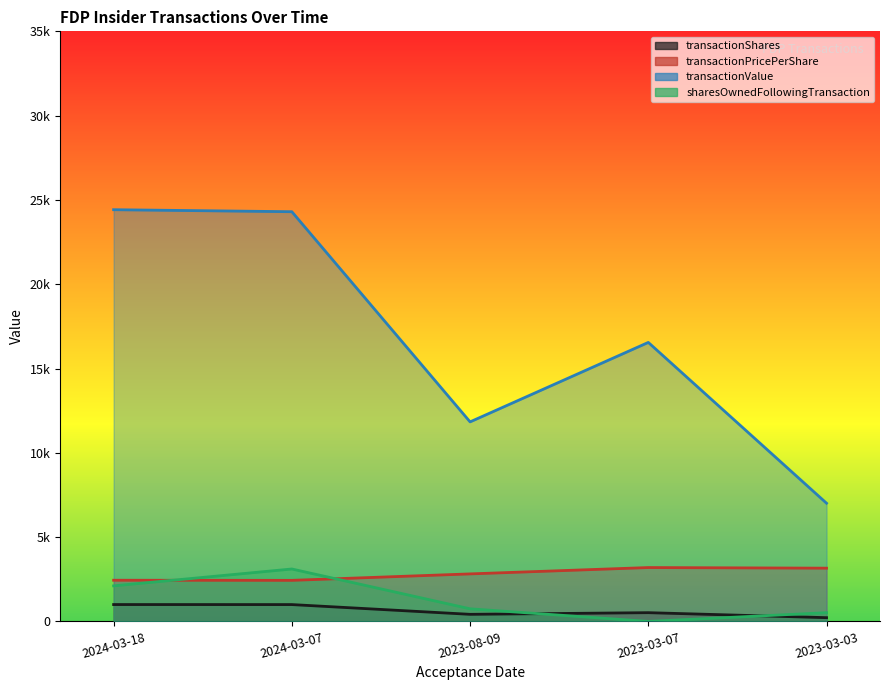

What is the difference between the maximum and minimum values in the transactionPricePerShare series?

759.5